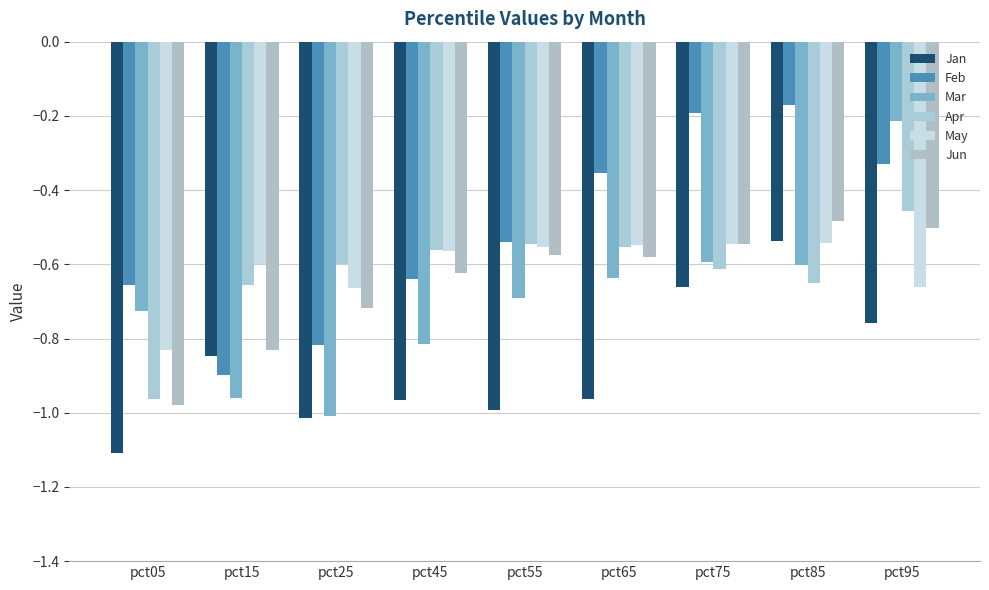

Are the bars horizontal?

No